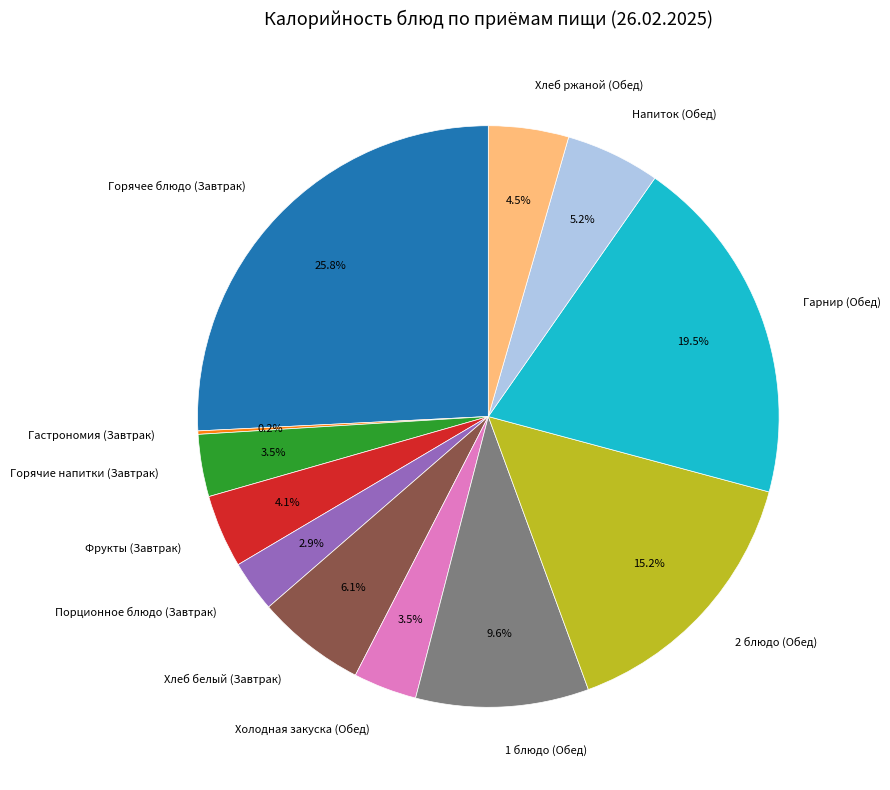

What percentage is the Фрукты (Завтрак) slice, to the nearest percent?

4%